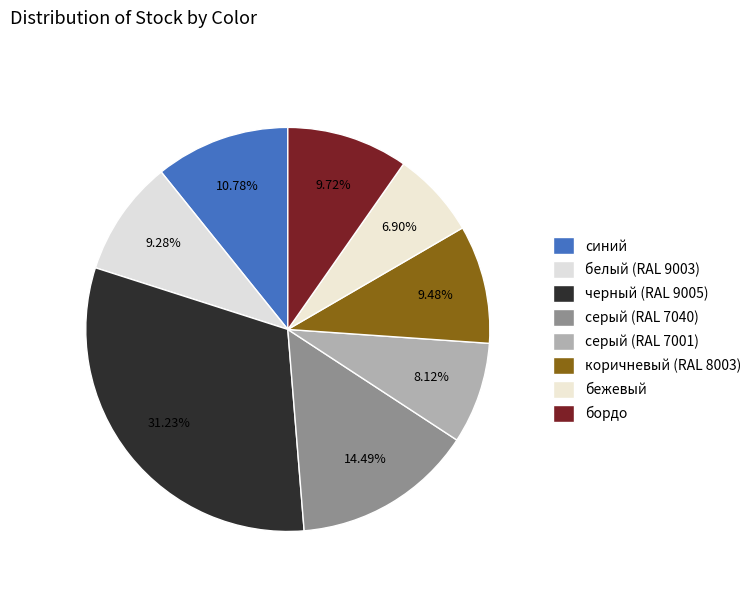

To the nearest percent, what is the average slice percentage?

12%